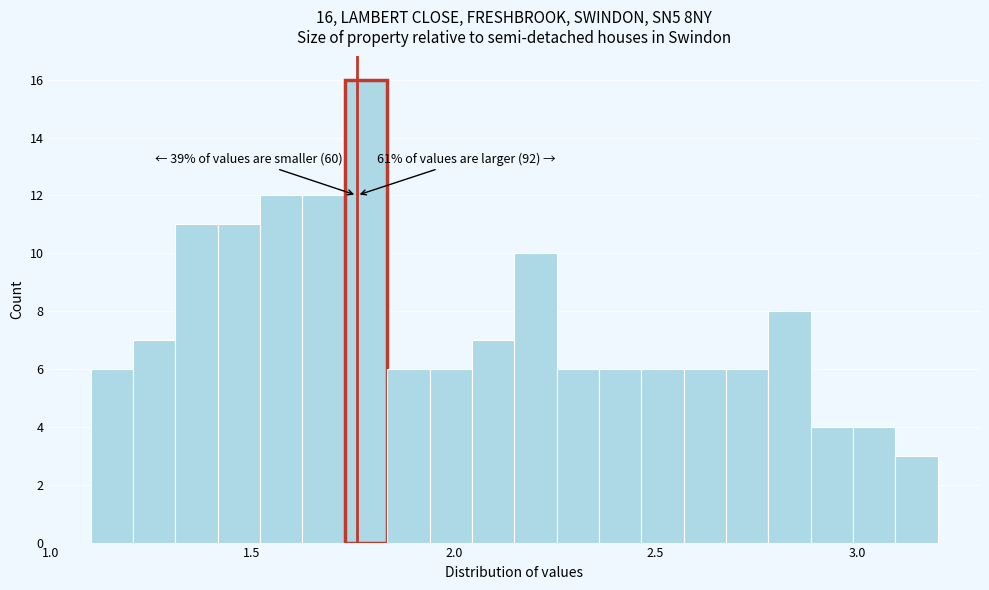

Around what value on the x-axis is the tallest bar? Give the approximate position of its centre, as read against the axis.

1.80